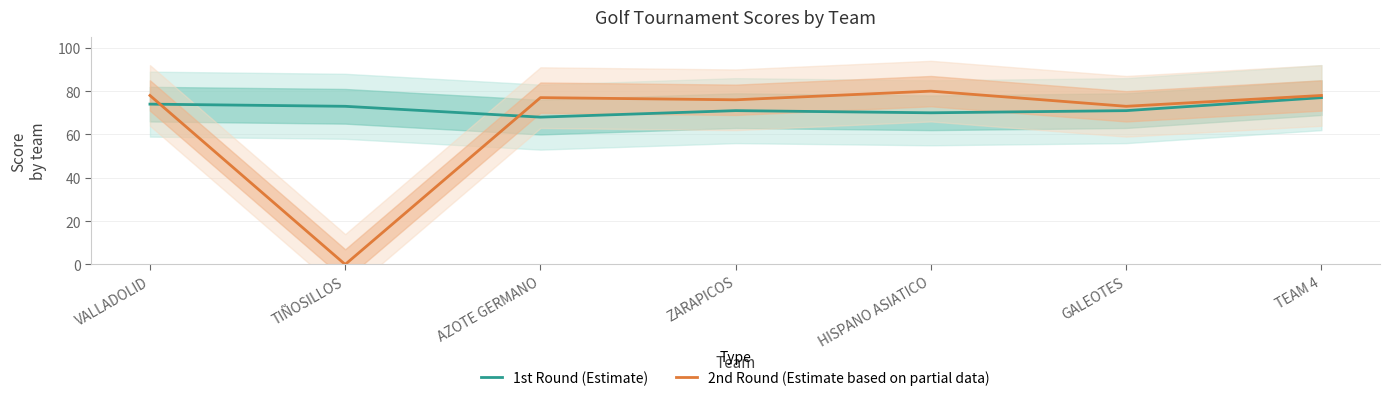

Is this an area chart (filled region under the line)?

No